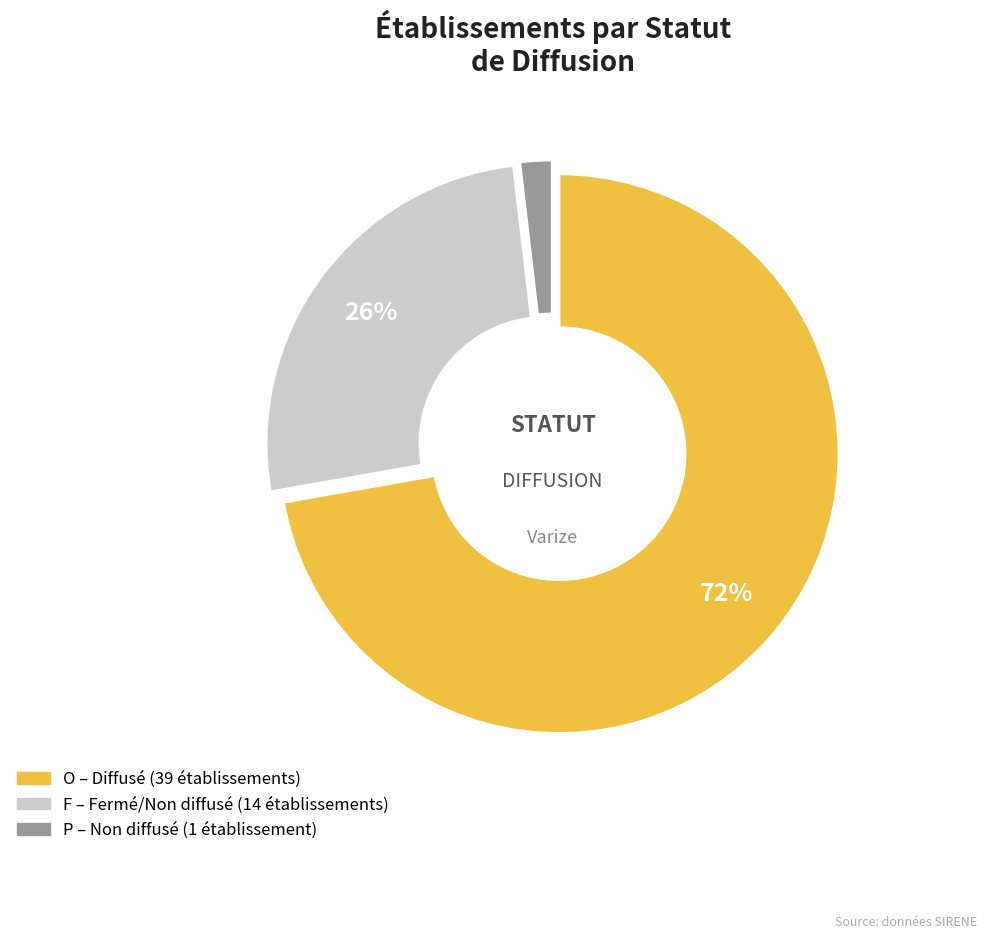

Does any single category account for the majority?

Yes